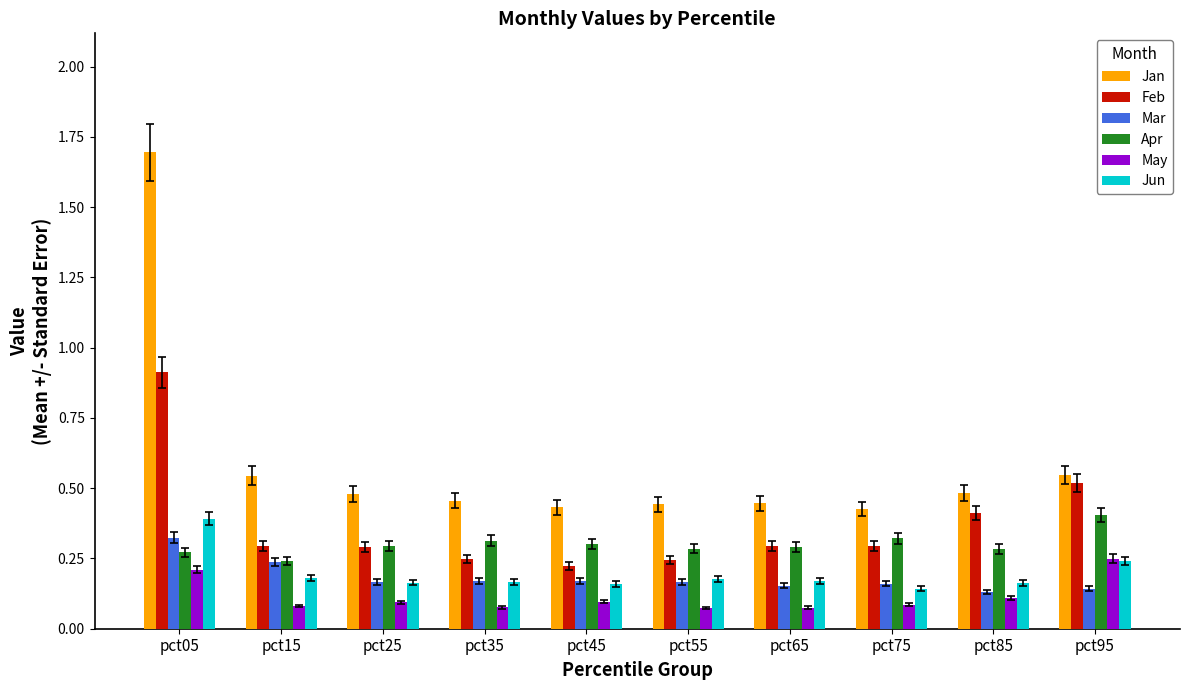

Does the chart contain stacked bars?

No